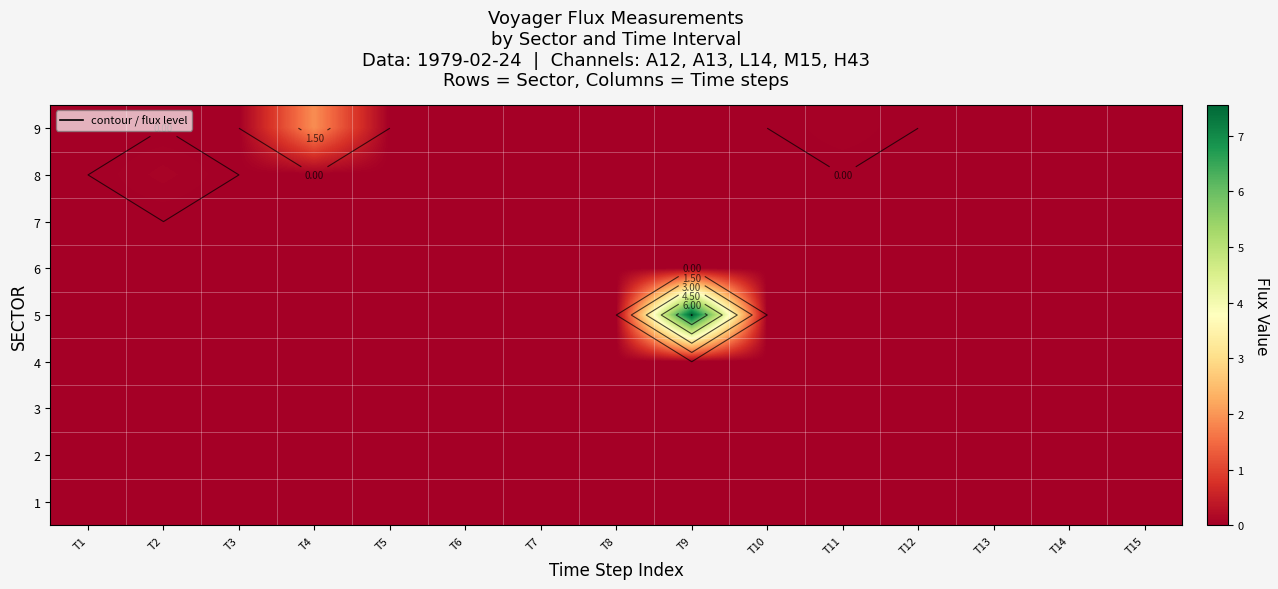

Which series has the widest spread of values?

5